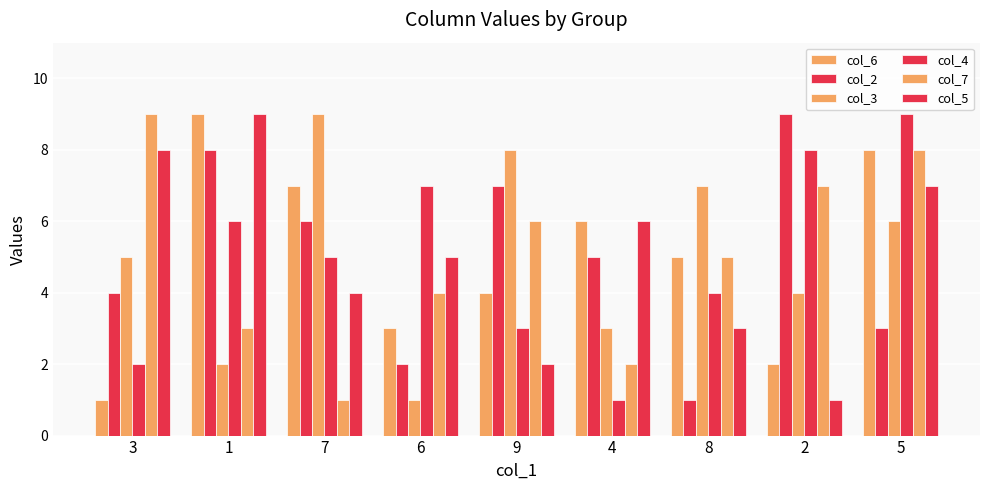

Reading left to right, extract all data points from this chart.

col_6: 3=1	1=9	7=7	6=3	9=4	4=6	8=5	2=2	5=8
col_2: 3=4	1=8	7=6	6=2	9=7	4=5	8=1	2=9	5=3
col_3: 3=5	1=2	7=9	6=1	9=8	4=3	8=7	2=4	5=6
col_4: 3=2	1=6	7=5	6=7	9=3	4=1	8=4	2=8	5=9
col_7: 3=9	1=3	7=1	6=4	9=6	4=2	8=5	2=7	5=8
col_5: 3=8	1=9	7=4	6=5	9=2	4=6	8=3	2=1	5=7